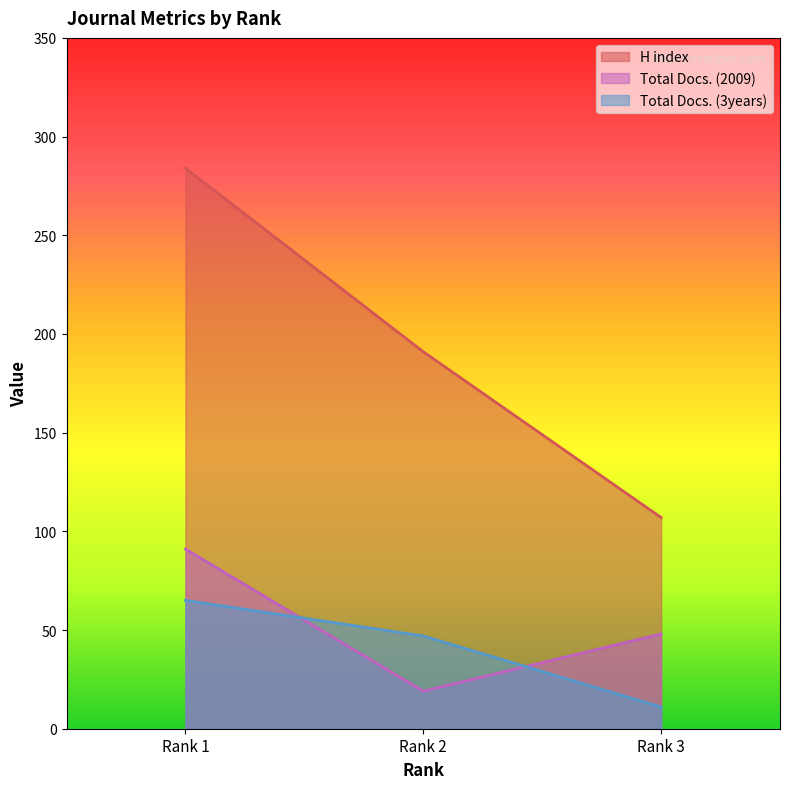

At Rank 3, list the series in order from largest to smallest.

H index, Total Docs. (2009), Total Docs. (3years)